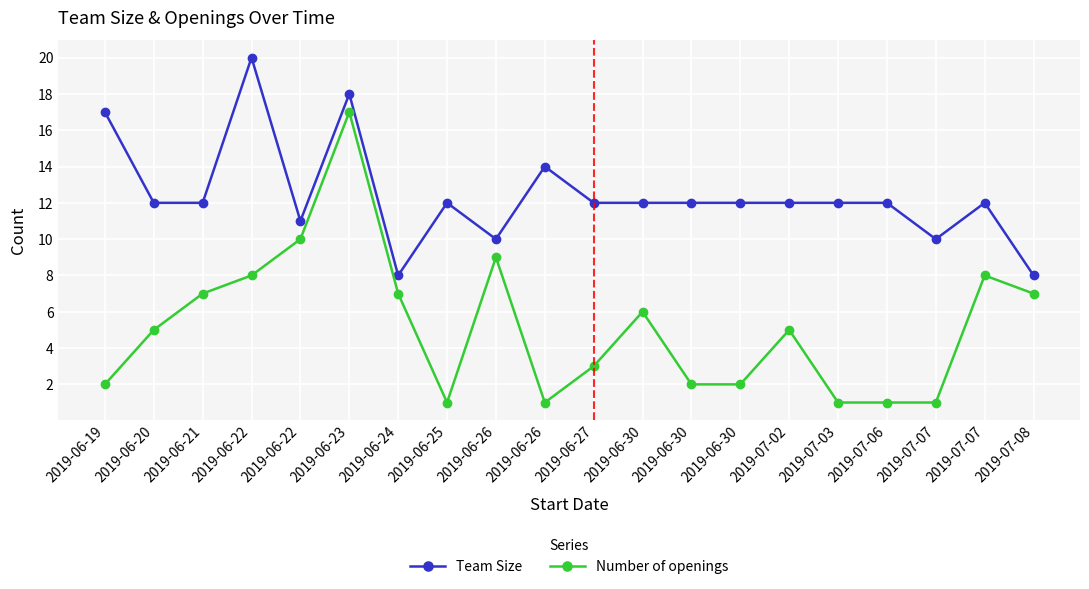

Rank the series by their average value, from highest to lowest.

Team Size, Number of openings